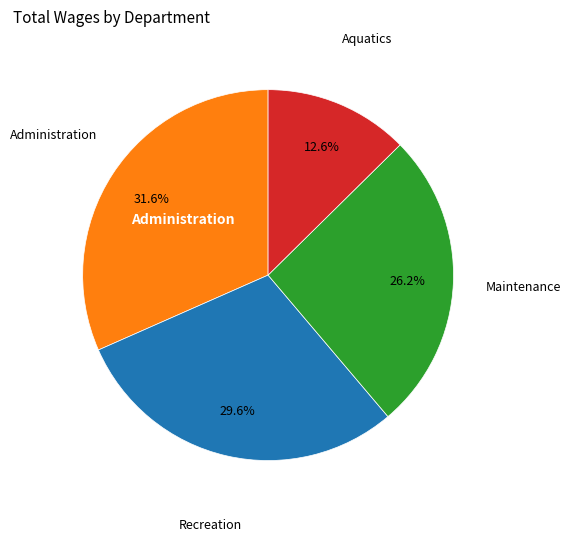

To the nearest percent, what is the average slice percentage?

25%